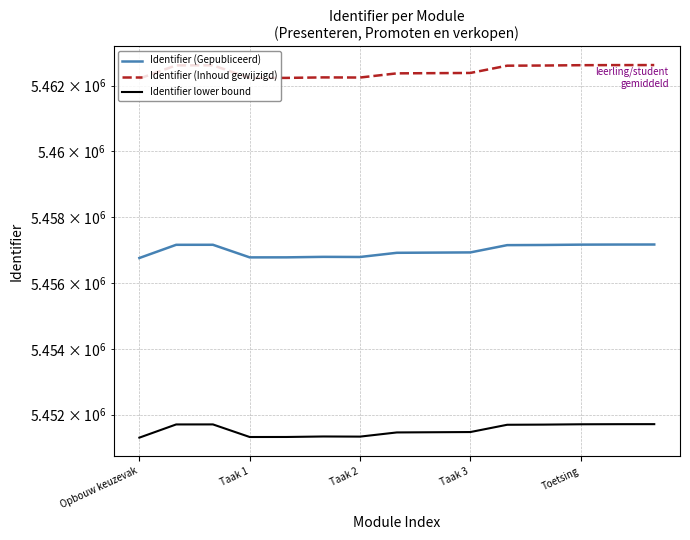

What is the sum of the Identifier (Gepubliceerd) values at Opbouw keuzevak and Taak 2?

10913547.0